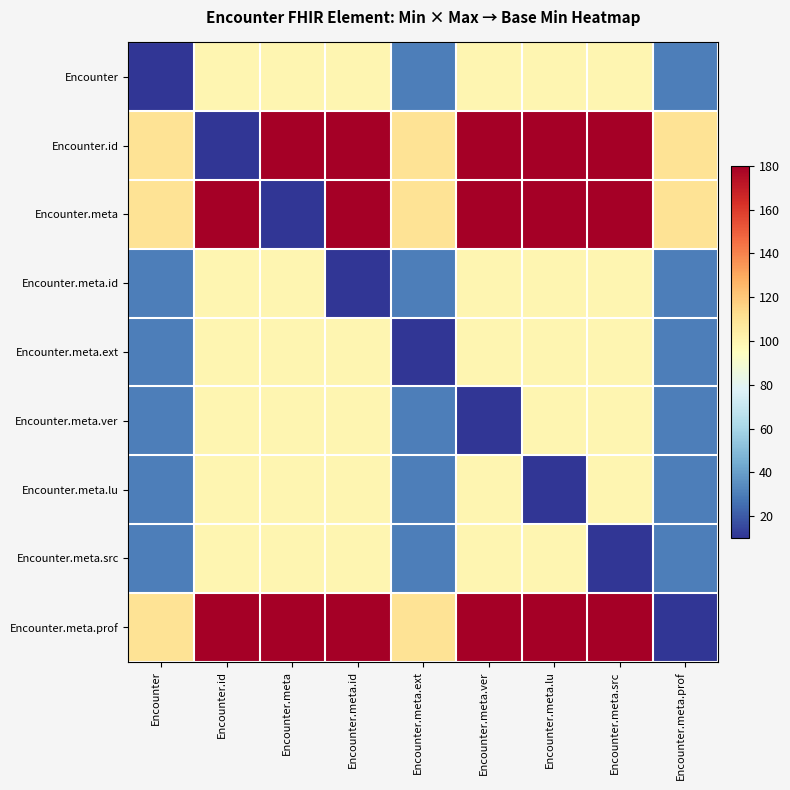

Reading left to right, what are all the values shown in this chart?

Encounter: Encounter=10	Encounter.id=100	Encounter.meta=100	Encounter.meta.id=100	Encounter.meta.ext=30	Encounter.meta.ver=100	Encounter.meta.lu=100	Encounter.meta.src=100	Encounter.meta.prof=30
Encounter.id: Encounter=110	Encounter.id=10	Encounter.meta=180	Encounter.meta.id=180	Encounter.meta.ext=110	Encounter.meta.ver=180	Encounter.meta.lu=180	Encounter.meta.src=180	Encounter.meta.prof=110
Encounter.meta: Encounter=110	Encounter.id=180	Encounter.meta=10	Encounter.meta.id=180	Encounter.meta.ext=110	Encounter.meta.ver=180	Encounter.meta.lu=180	Encounter.meta.src=180	Encounter.meta.prof=110
Encounter.meta.id: Encounter=30	Encounter.id=100	Encounter.meta=100	Encounter.meta.id=10	Encounter.meta.ext=30	Encounter.meta.ver=100	Encounter.meta.lu=100	Encounter.meta.src=100	Encounter.meta.prof=30
Encounter.meta.ext: Encounter=30	Encounter.id=100	Encounter.meta=100	Encounter.meta.id=100	Encounter.meta.ext=10	Encounter.meta.ver=100	Encounter.meta.lu=100	Encounter.meta.src=100	Encounter.meta.prof=30
Encounter.meta.ver: Encounter=30	Encounter.id=100	Encounter.meta=100	Encounter.meta.id=100	Encounter.meta.ext=30	Encounter.meta.ver=10	Encounter.meta.lu=100	Encounter.meta.src=100	Encounter.meta.prof=30
Encounter.meta.lu: Encounter=30	Encounter.id=100	Encounter.meta=100	Encounter.meta.id=100	Encounter.meta.ext=30	Encounter.meta.ver=100	Encounter.meta.lu=10	Encounter.meta.src=100	Encounter.meta.prof=30
Encounter.meta.src: Encounter=30	Encounter.id=100	Encounter.meta=100	Encounter.meta.id=100	Encounter.meta.ext=30	Encounter.meta.ver=100	Encounter.meta.lu=100	Encounter.meta.src=10	Encounter.meta.prof=30
Encounter.meta.prof: Encounter=110	Encounter.id=180	Encounter.meta=180	Encounter.meta.id=180	Encounter.meta.ext=110	Encounter.meta.ver=180	Encounter.meta.lu=180	Encounter.meta.src=180	Encounter.meta.prof=10